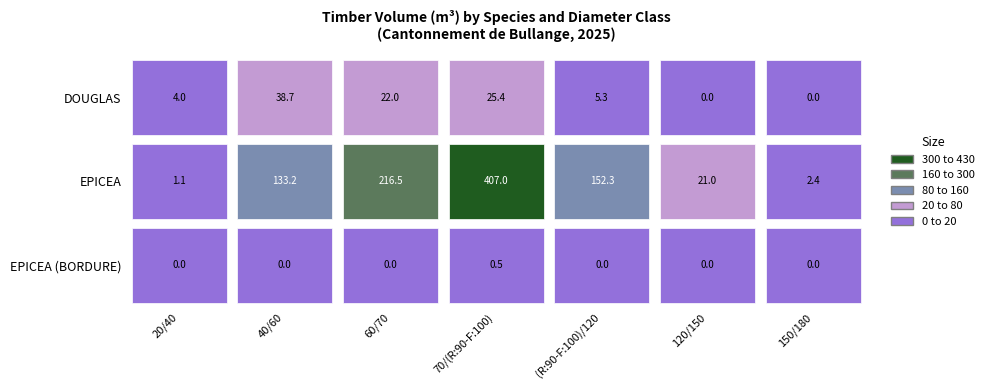

Which category has the highest value in the EPICEA series?

70/(R:90-F:100)